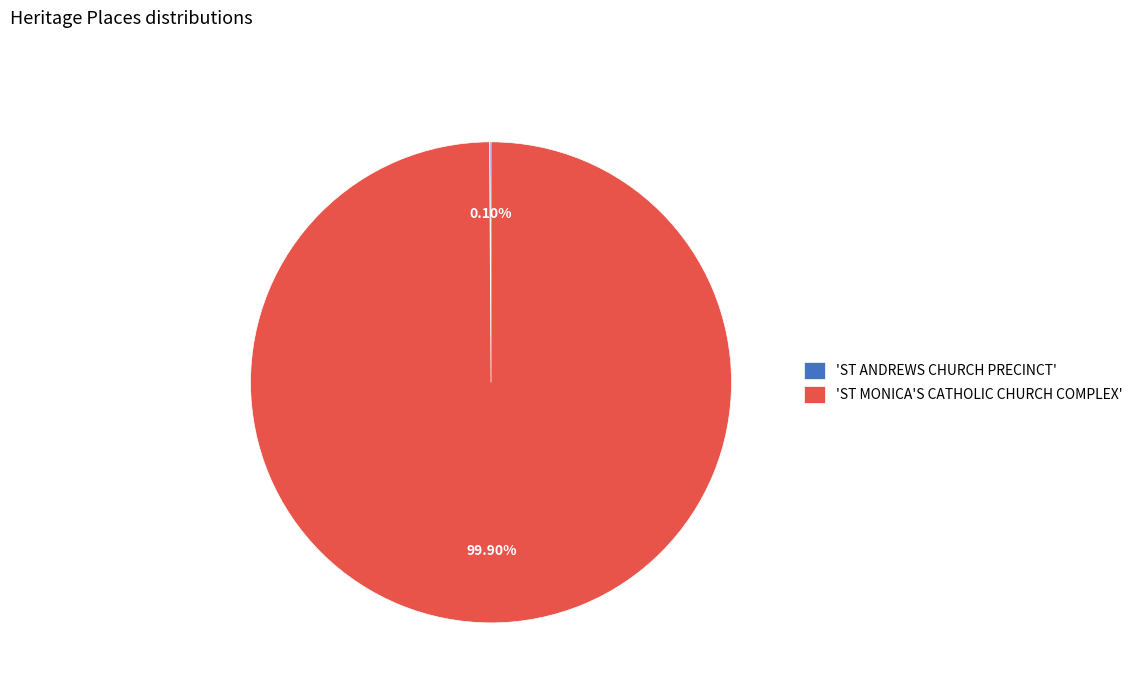

Does any single category account for the majority?

Yes